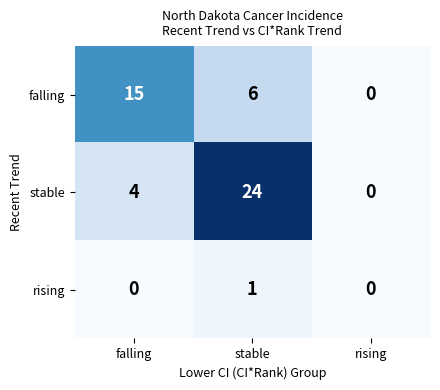

What is the total value across all series at stable?

31